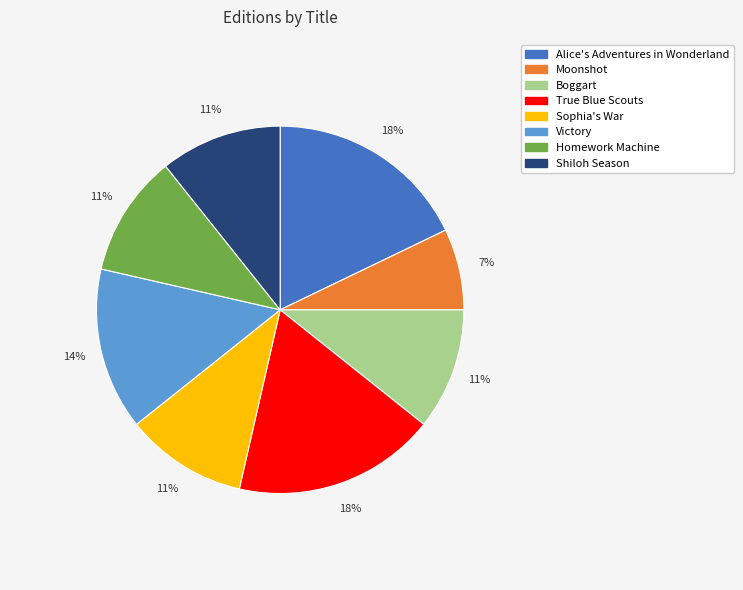

To the nearest percent, what percentage of the pie is Shiloh Season?

11%